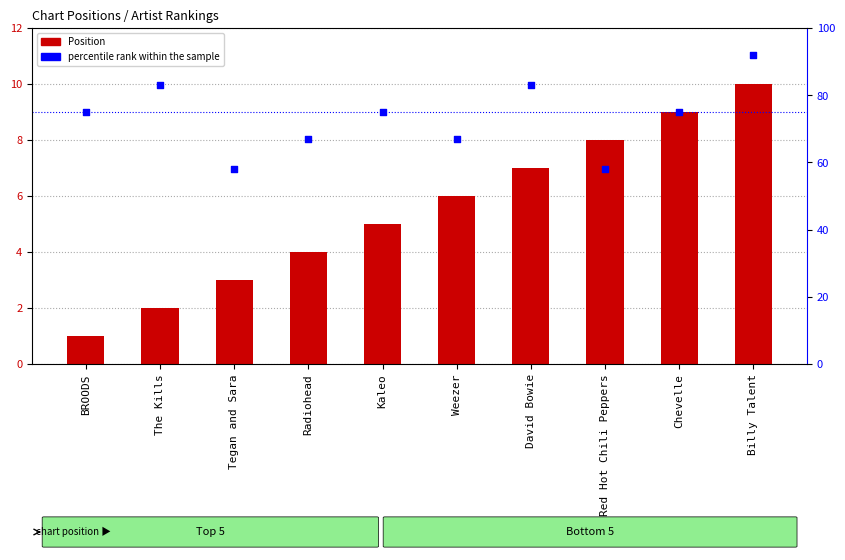

What is the total value across all series at Tegan and Sara?

61